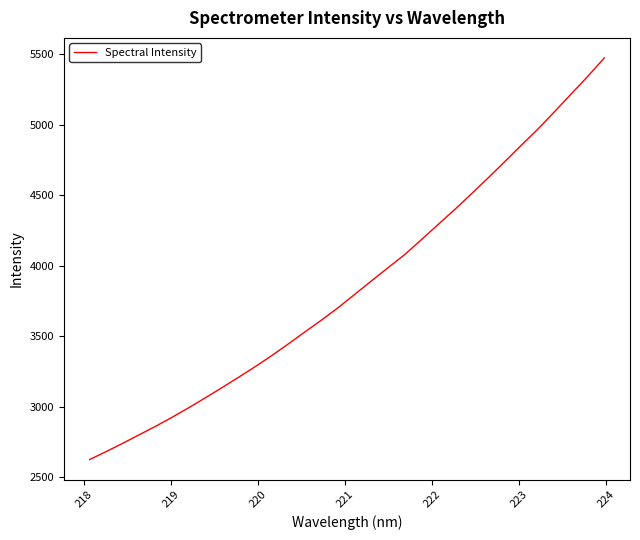

Does the chart have visible grid lines?

No